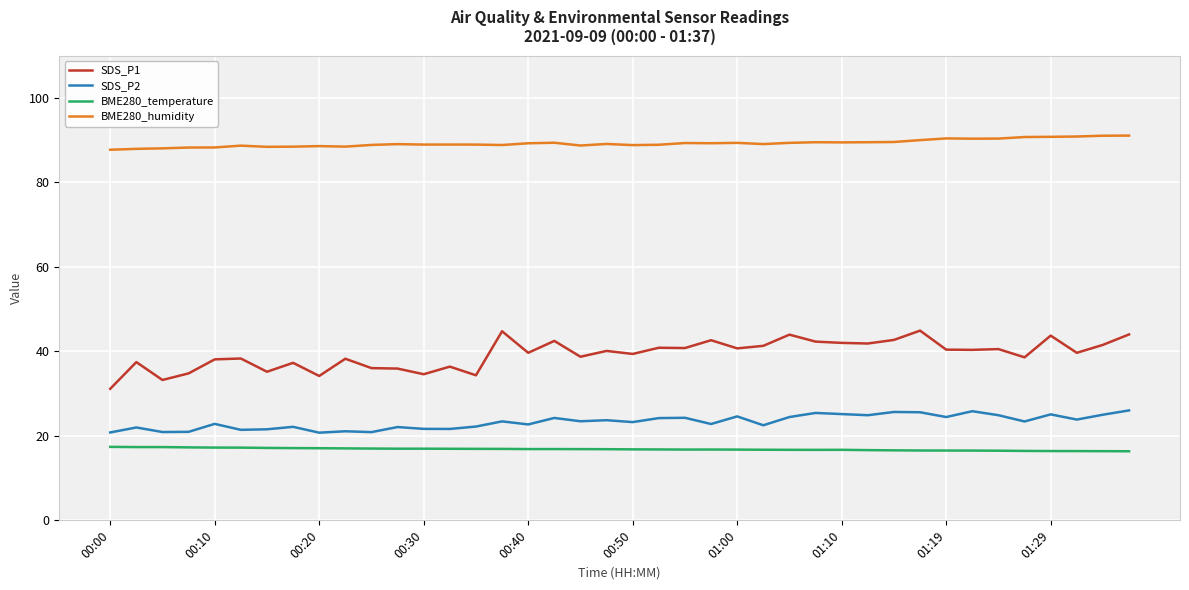

Which series has the widest spread of values?

SDS_P1